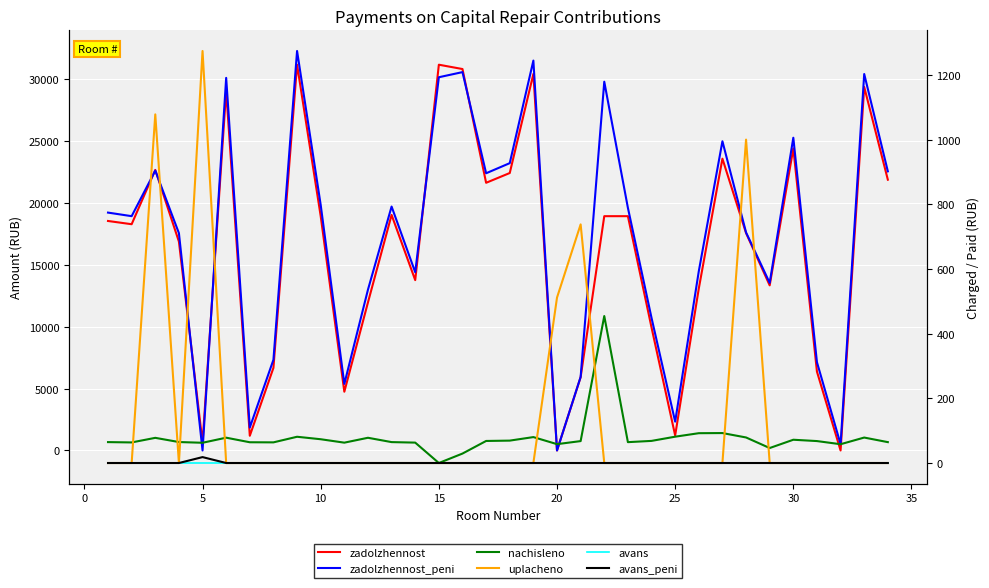

What are all the series names shown in the legend?

zadolzhennost, zadolzhennost_peni, nachisleno, uplacheno, avans, avans_peni